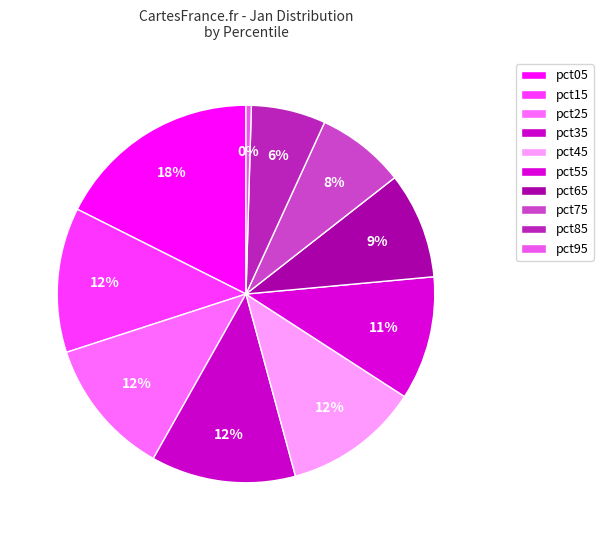

Count the number of slices in the pie.

10